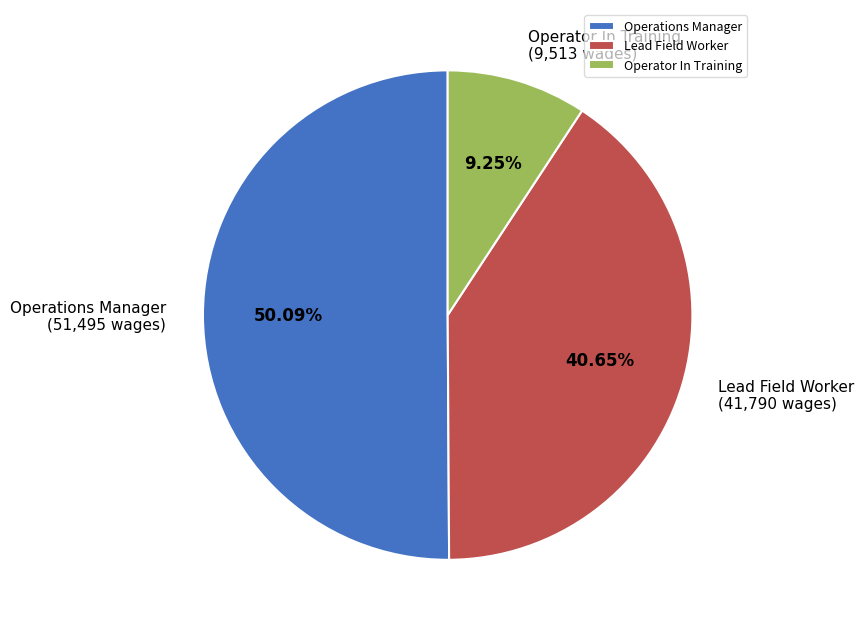

To the nearest percent, what percentage of the pie is Operator In Training?

9%